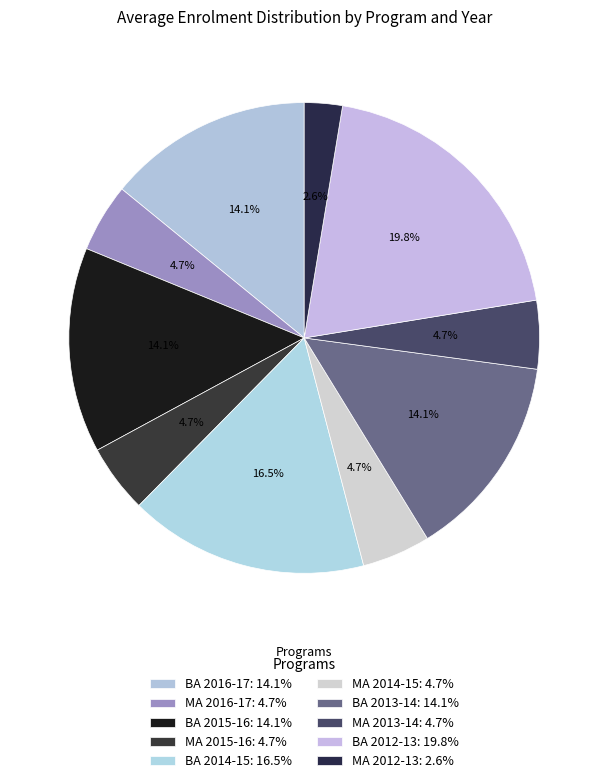

True or false: MA 2012-13 accounts for 3% of the total.

True